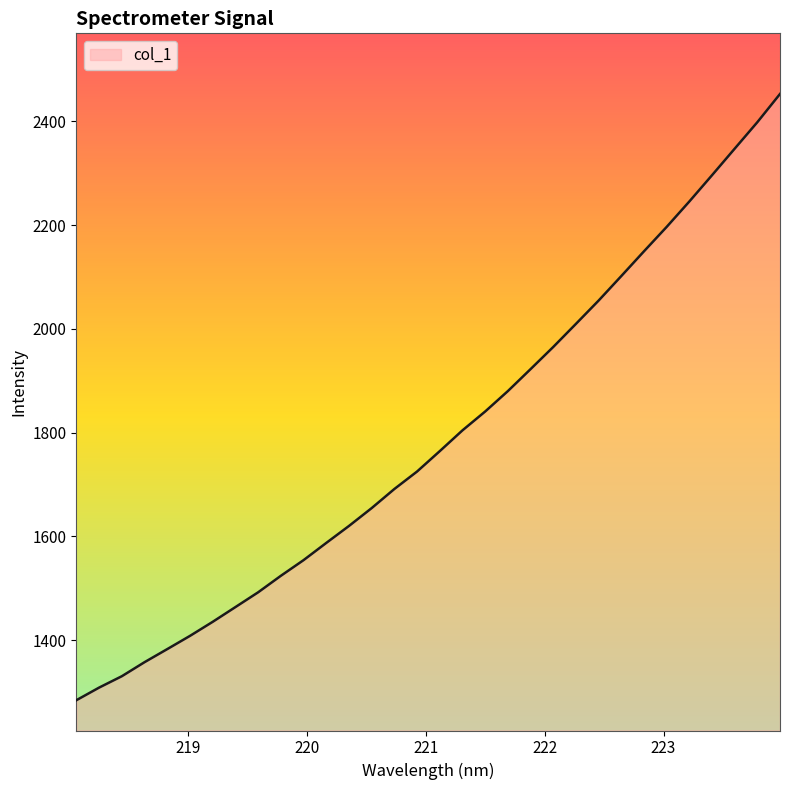

What is the difference between the maximum and minimum values?

1168.6